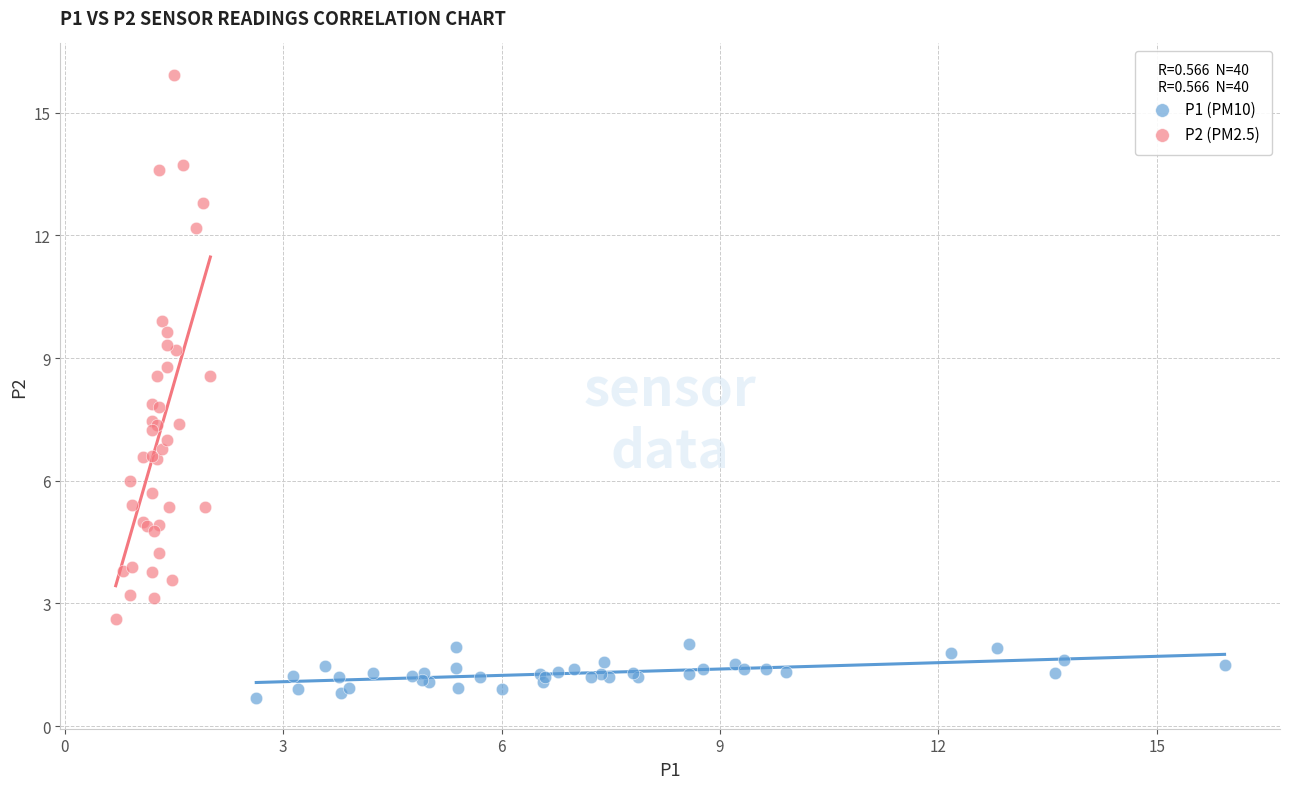

Which series reaches the minimum Y coordinate?

P1 (PM10)